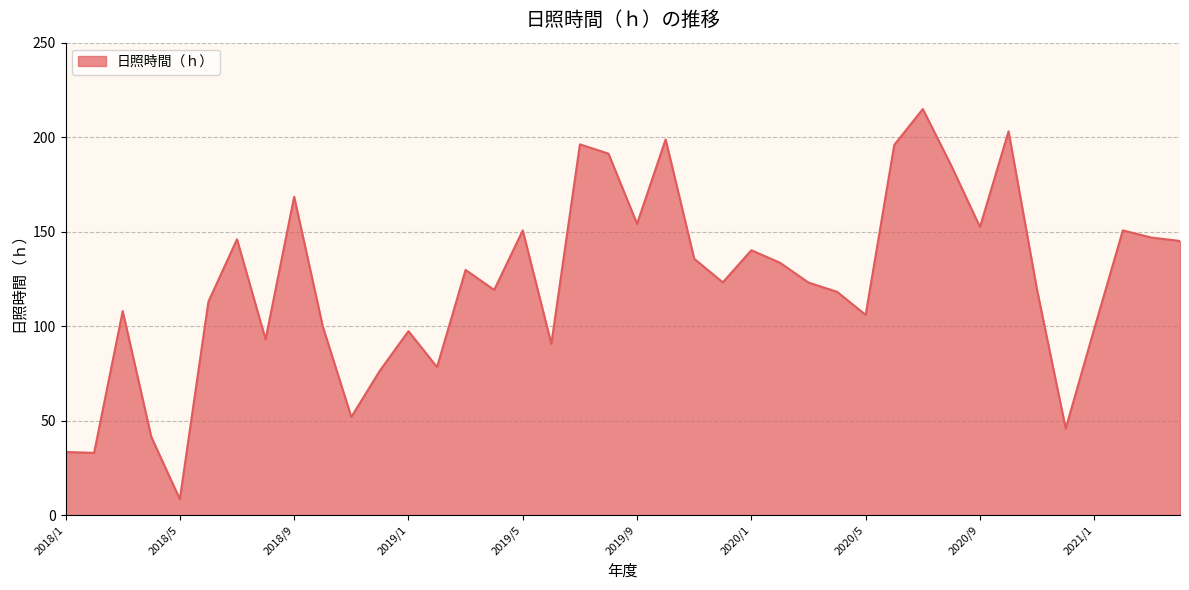

What is the difference between the maximum and minimum values?

206.4